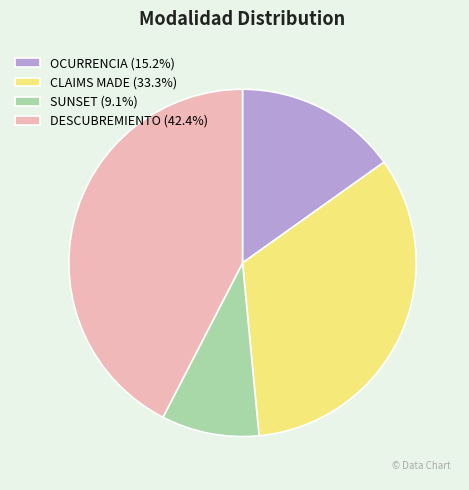

How many segments does this pie chart have?

4